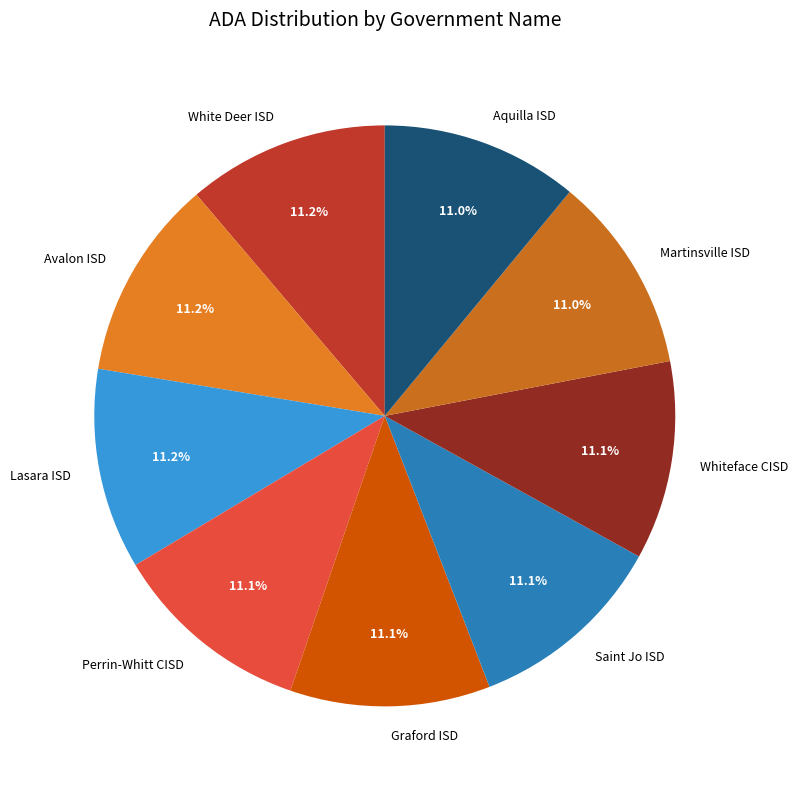

What is the ratio of the value at Saint Jo ISD to the value at Lasara ISD?

1.0